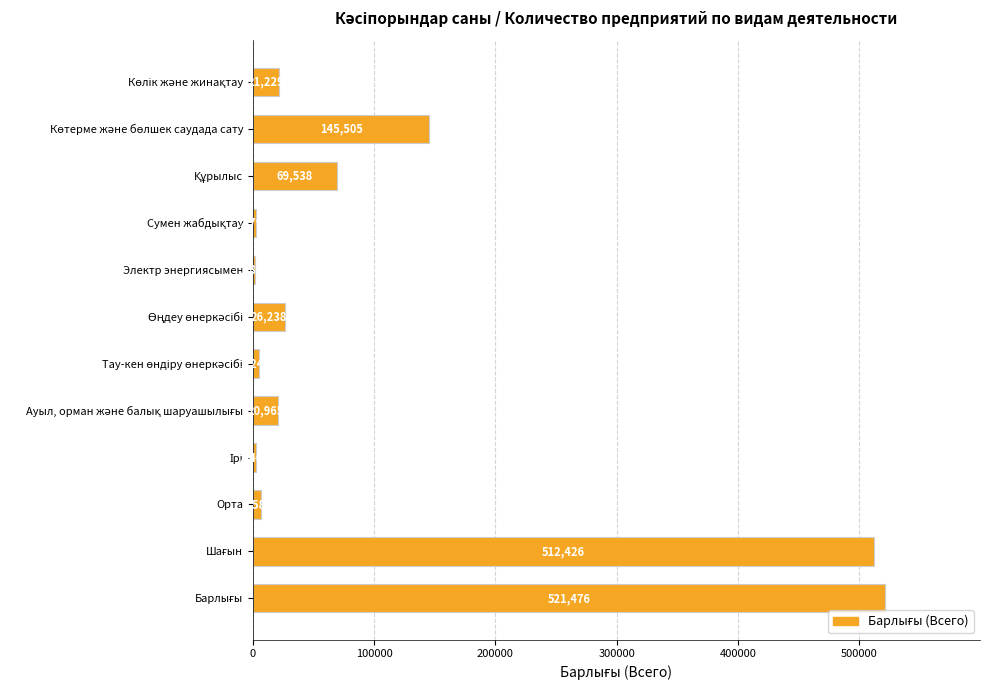

Reading bottom to top, extract all data points from this chart.

521476	512426	6581	2469	20965	5247	26238	1899	2794	69538	145505	21229